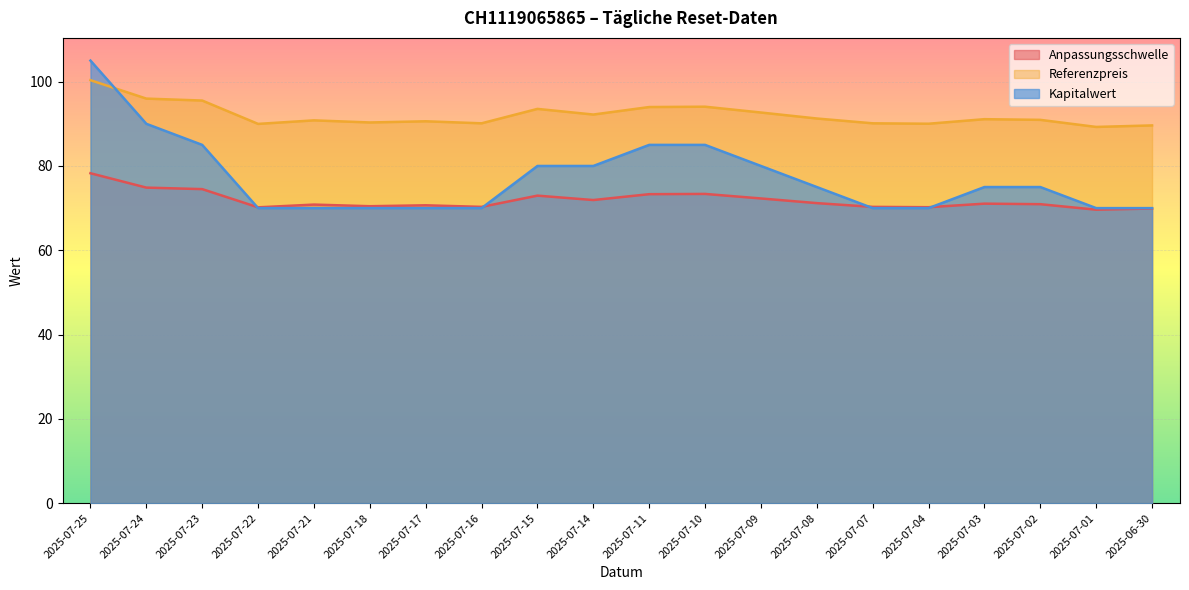

What is the difference between the highest and lowest values at 2025-06-30?

19.7